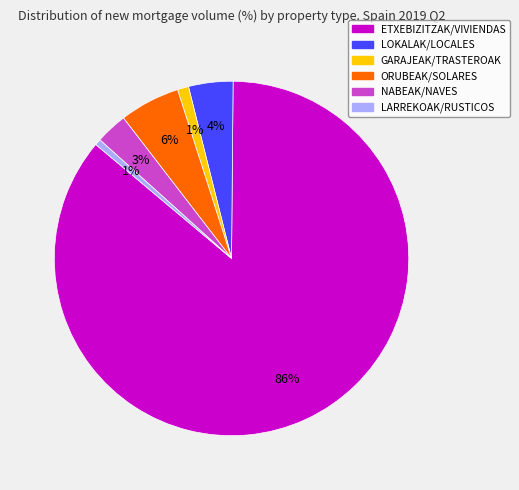

Is the sum of ETXEBIZITZAK/VIVIENDAS and NABEAK/NAVES greater than half?

Yes